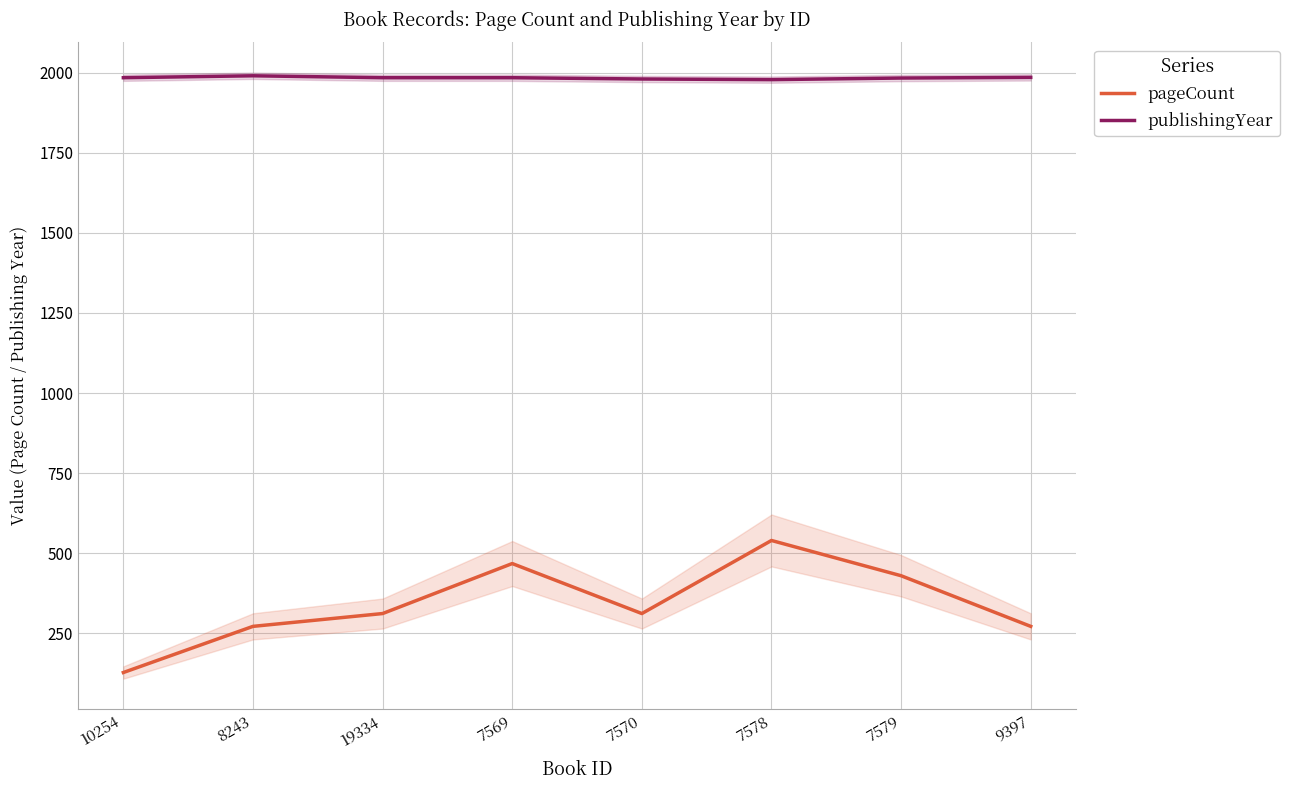

Which category has the highest value in the publishingYear series?

8243